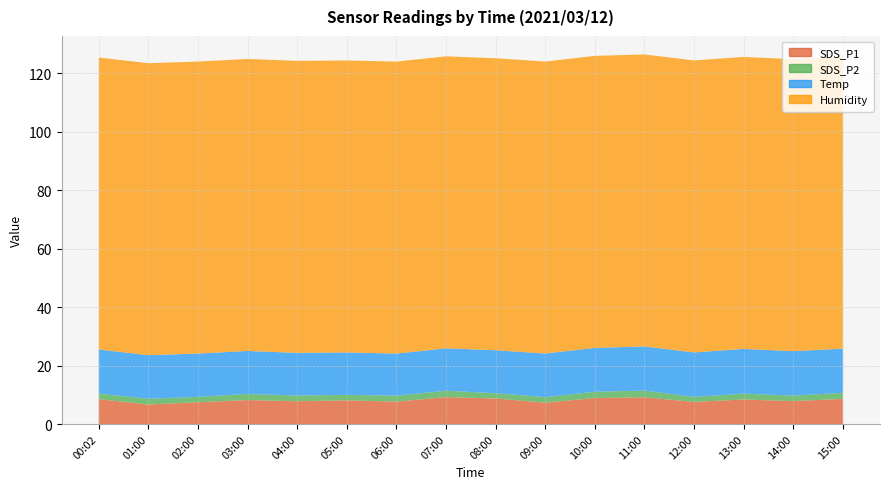

Reading left to right, extract all data points from this chart.

SDS_P1: 00:02=8.5	01:00=6.7	02:00=7.5	03:00=8.2	04:00=7.8	05:00=8.1	06:00=7.7	07:00=9.2	08:00=8.8	09:00=7.3	10:00=8.9	11:00=9.2	12:00=7.5	13:00=8.4	14:00=7.8	15:00=8.6
SDS_P2: 00:02=1.9	01:00=2.0	02:00=1.9	03:00=2.1	04:00=1.9	05:00=1.9	06:00=2.0	07:00=2.2	08:00=1.8	09:00=1.9	10:00=2.1	11:00=2.3	12:00=1.8	13:00=2.0	14:00=1.9	15:00=2.1
Temp: 00:02=15.1	01:00=14.9	02:00=14.8	03:00=14.7	04:00=14.6	05:00=14.5	06:00=14.4	07:00=14.5	08:00=14.7	09:00=14.9	10:00=15.0	11:00=15.1	12:00=15.2	13:00=15.3	14:00=15.2	15:00=15.1
Humidity: 00:02=99.9	01:00=99.9	02:00=99.9	03:00=99.9	04:00=99.9	05:00=99.9	06:00=99.9	07:00=99.9	08:00=99.9	09:00=99.9	10:00=99.9	11:00=99.9	12:00=99.9	13:00=99.9	14:00=99.9	15:00=99.9